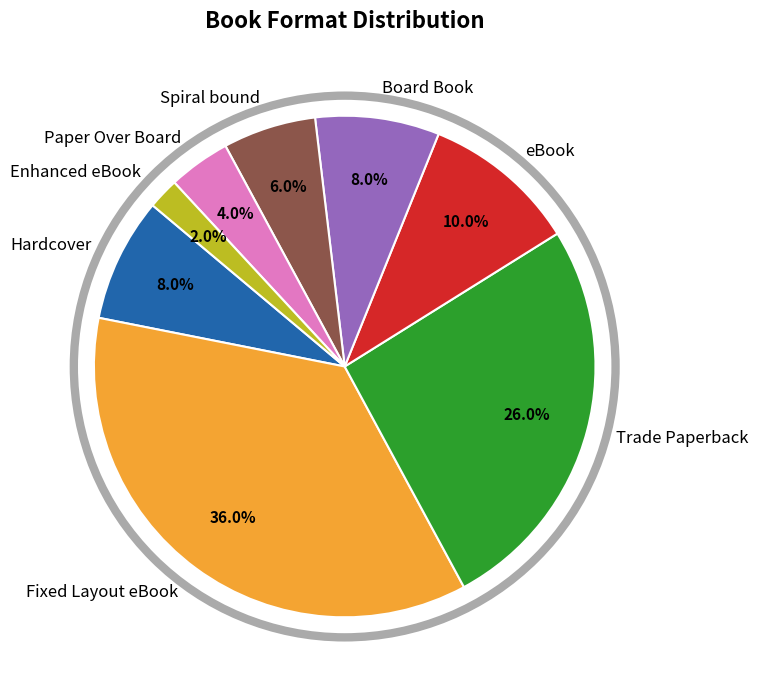

Approximately how many times larger is the value at Fixed Layout eBook compared to Hardcover?

4.5